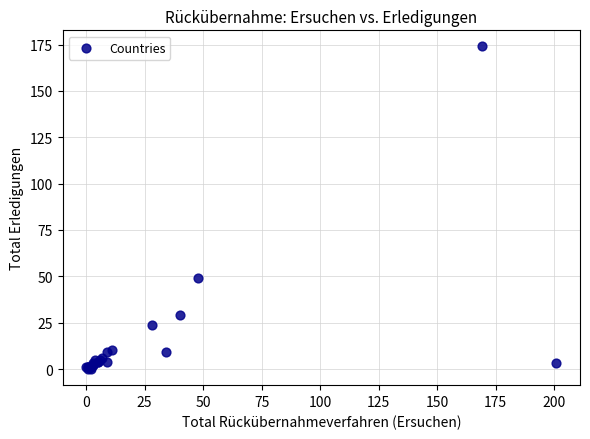

What Y value in the scatter plot is closest to 87?

49